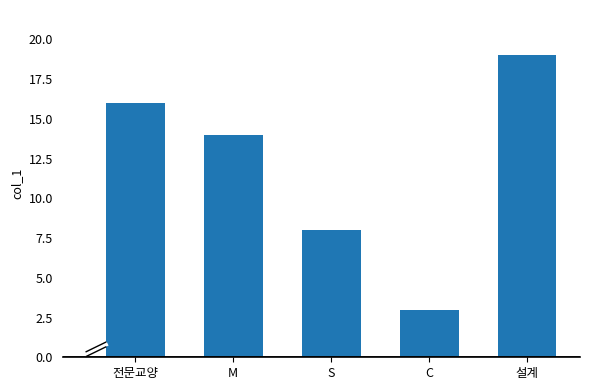

Reading left to right, list all the values displayed in this chart.

전문교양=16	M=14	S=8	C=3	설계=19